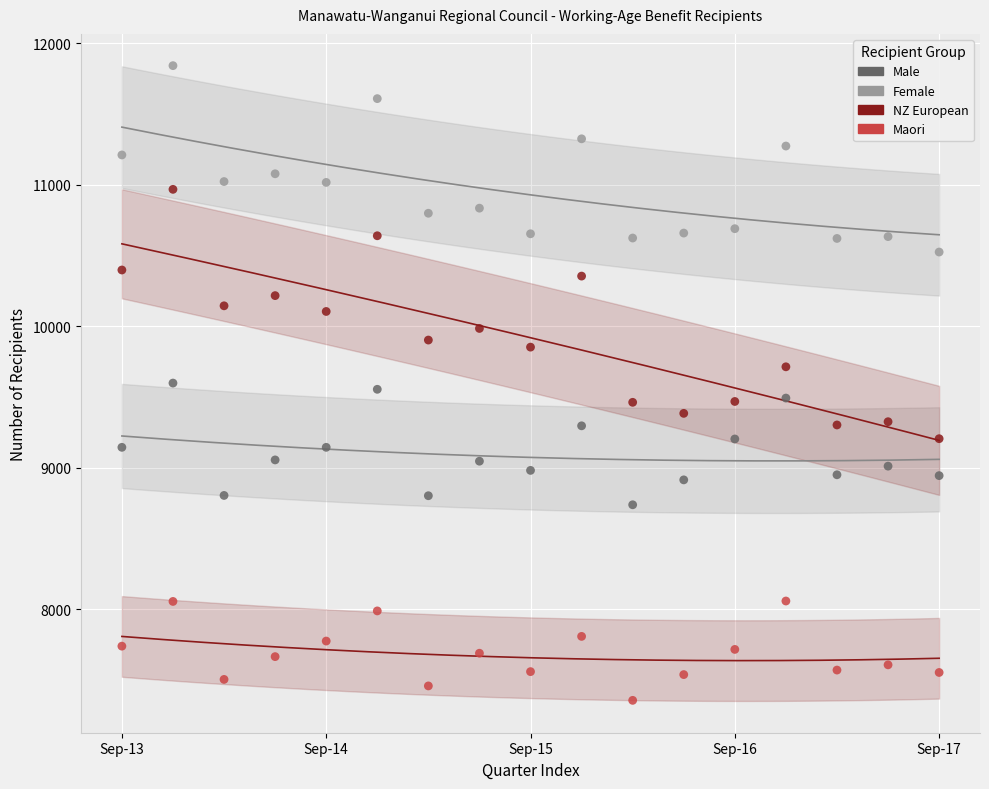

Across all data points, what is the range of Y values (max minus min)?

4485